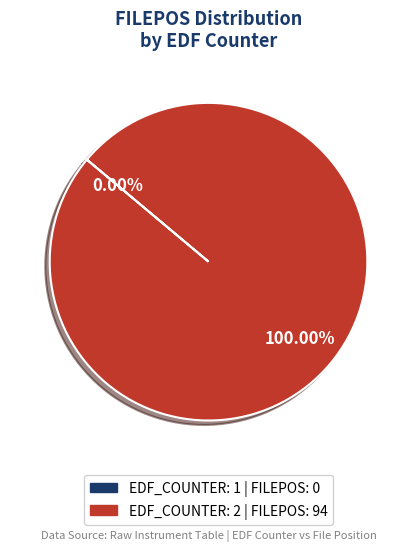

To the nearest percent, what is the difference between the largest and smallest slice percentages?

100%